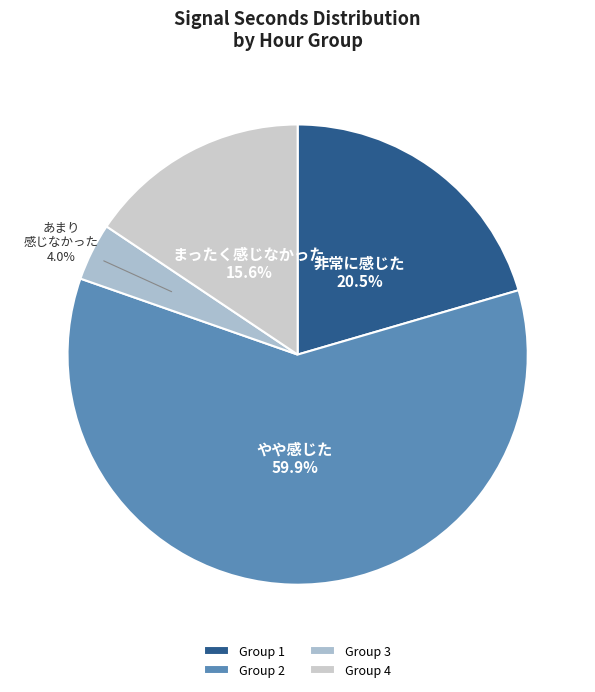

Which has a higher value, あまり 感じなかった 4.0% or 非常に感じた 20.5%?

非常に感じた 20.5%